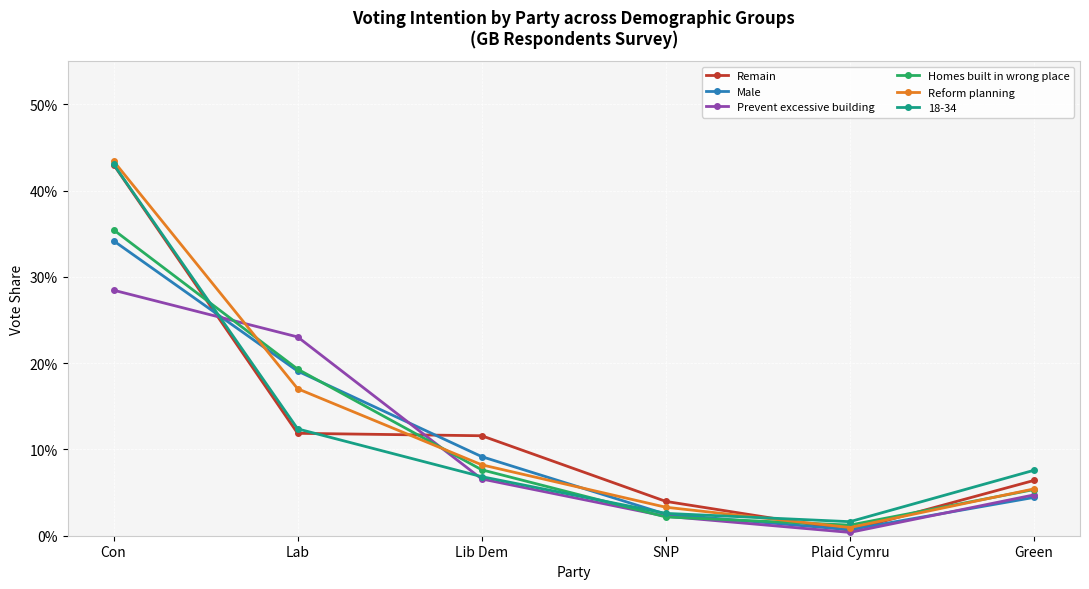

After their last crossing, which series has the higher values: Homes built in wrong place or Prevent excessive building?

Homes built in wrong place